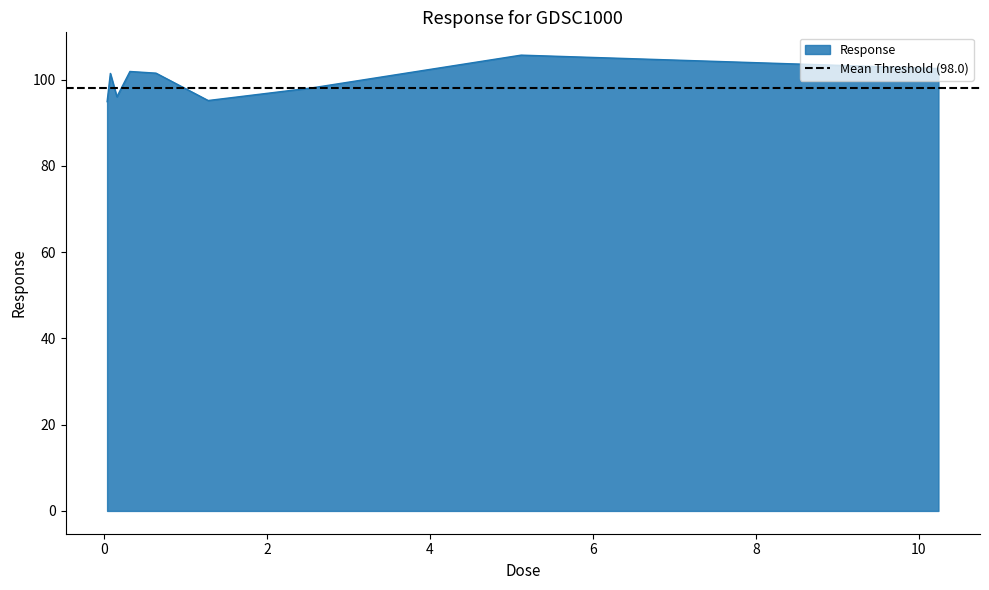

What is the average value?

99.7